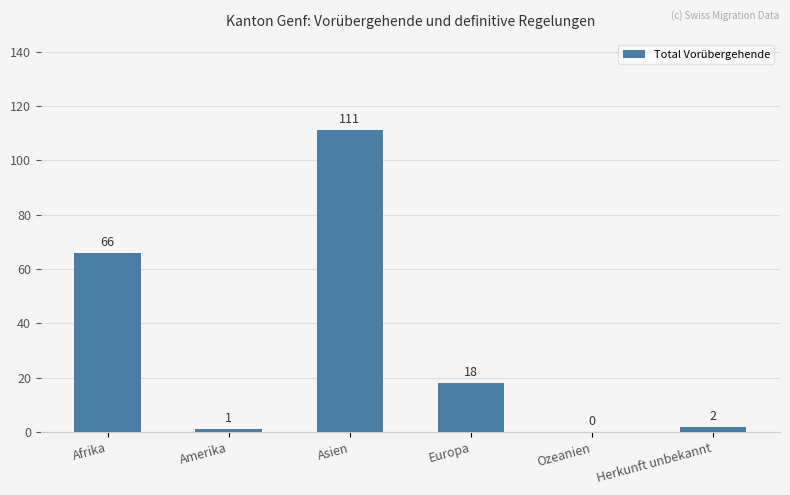

What is the sum of the values at Amerika and Asien?

112